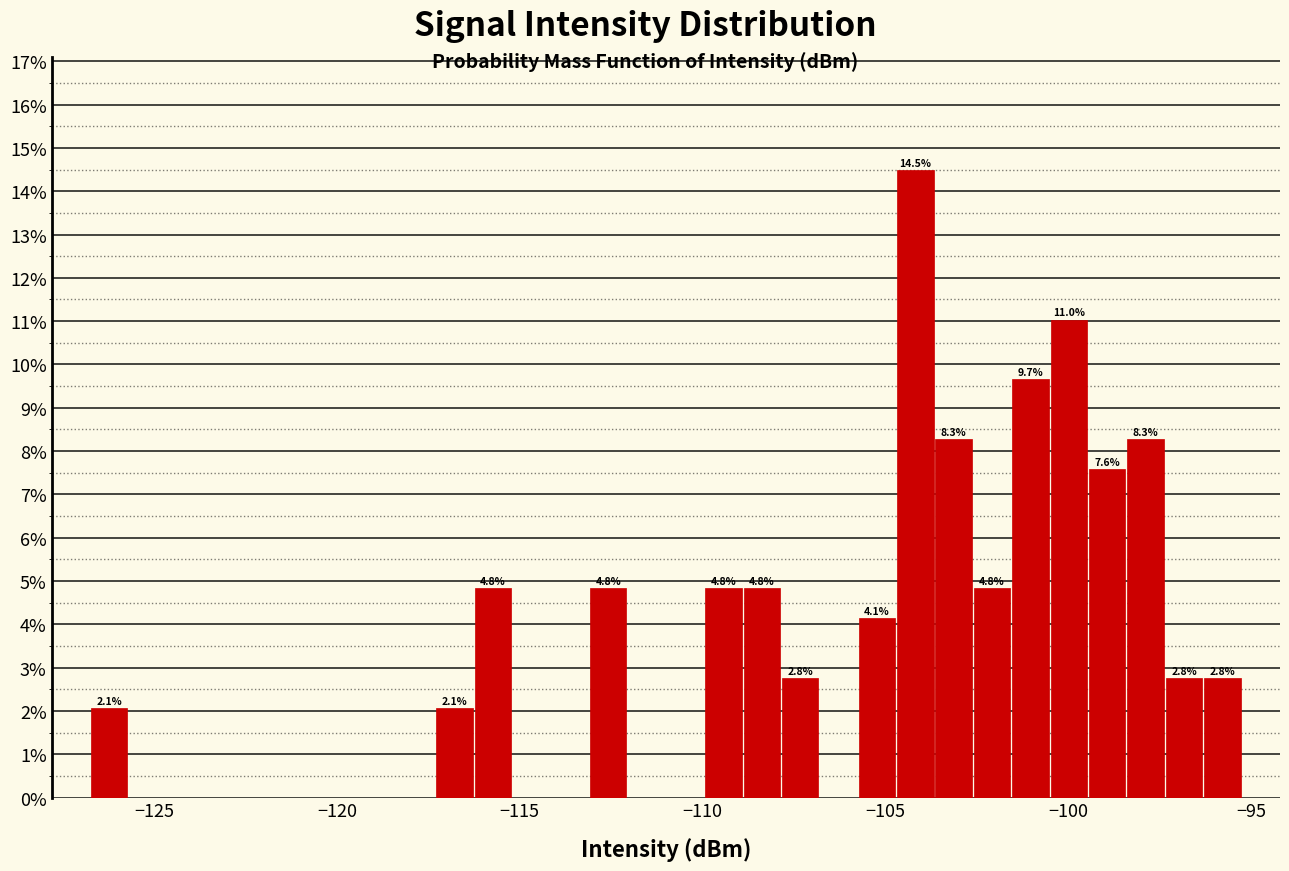

Read against the x-axis, roughly where is the centre of the tallest bar?

-104.0